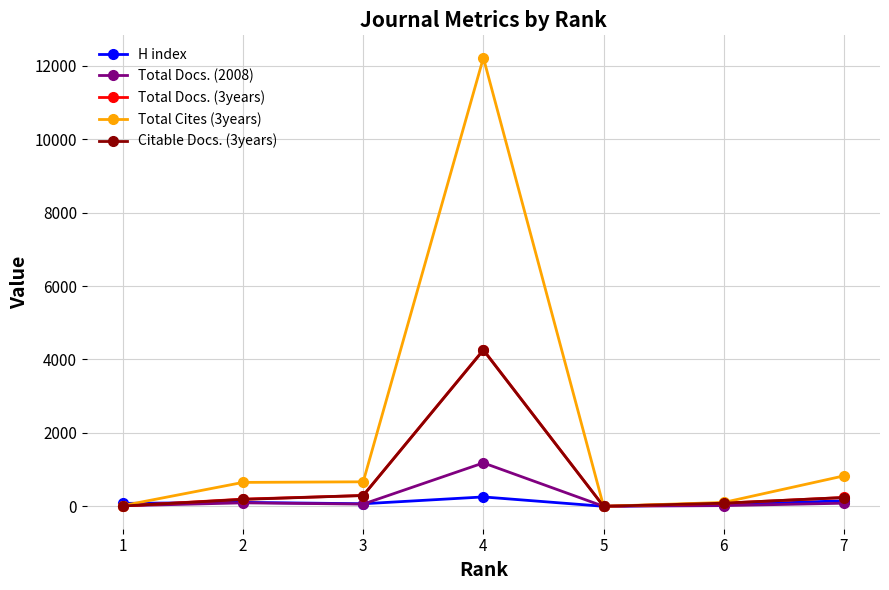

Count the number of data series in this chart.

5